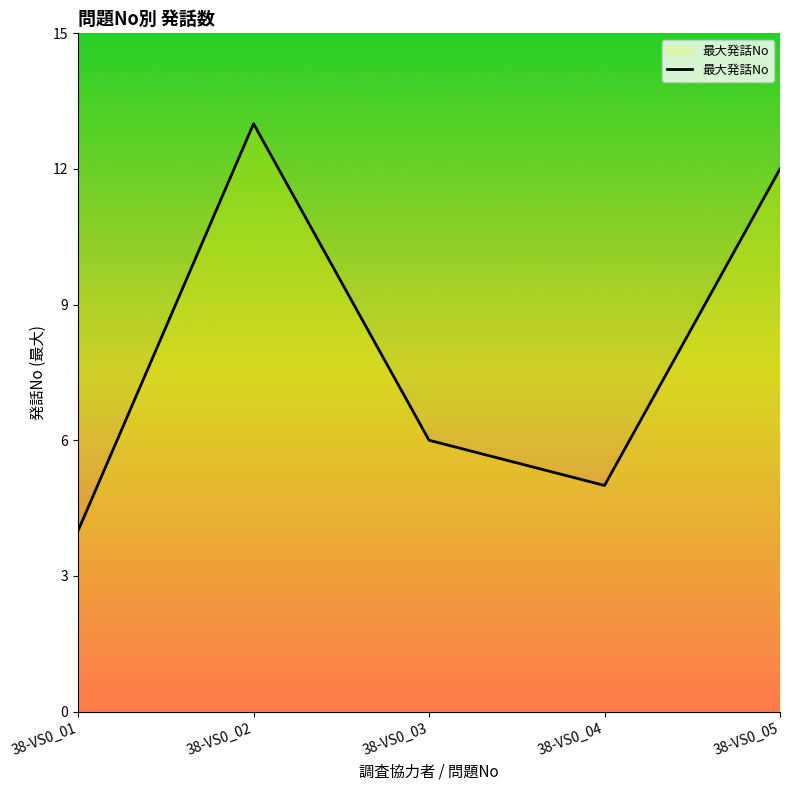

How many lines are shown in the chart?

1